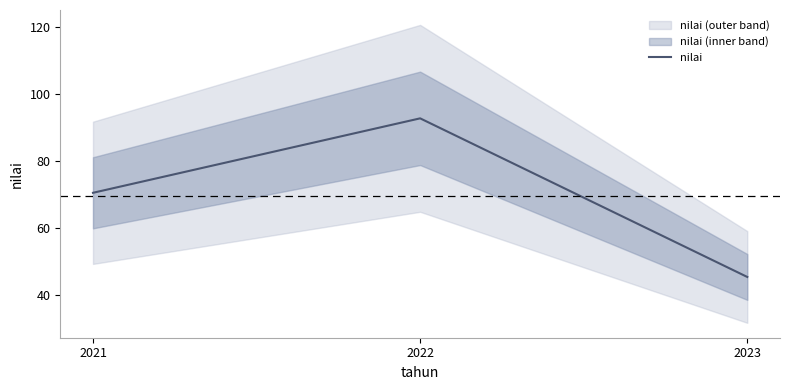

Does the chart have visible grid lines?

No